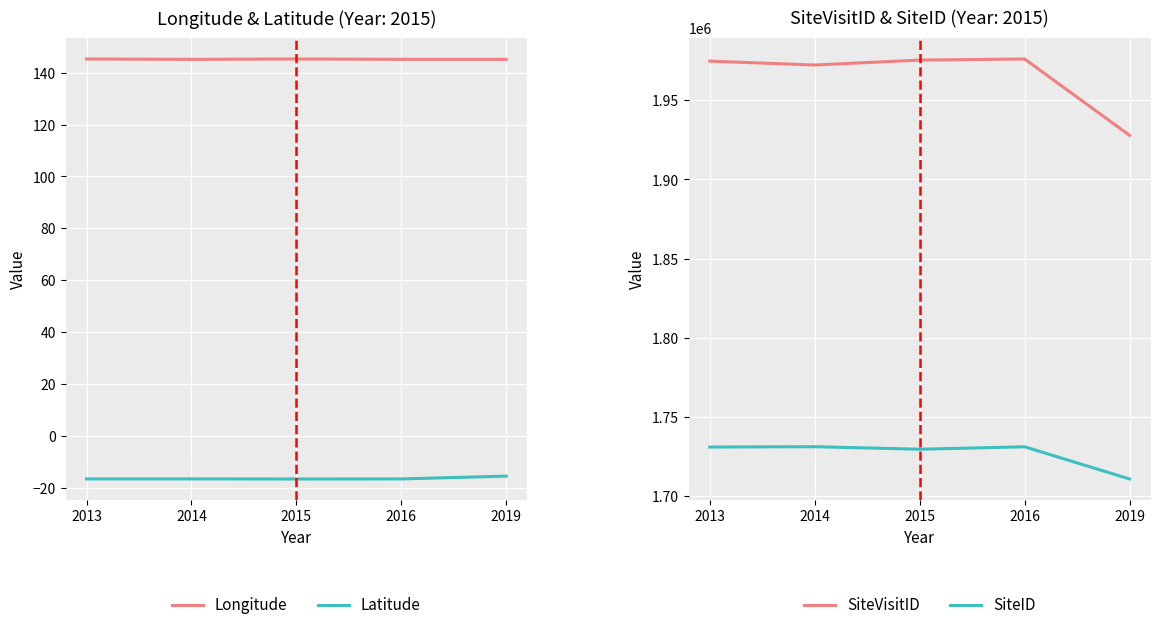

At 2016, list the series in order from smallest to largest.

Latitude, Longitude, SiteID, SiteVisitID